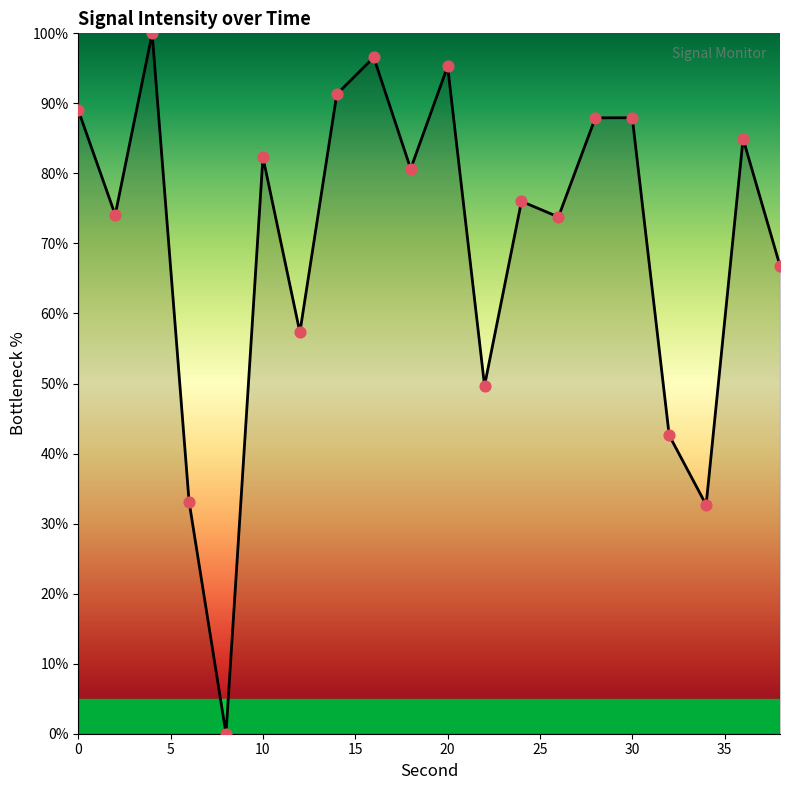

What is the greatest value displayed?

100.0